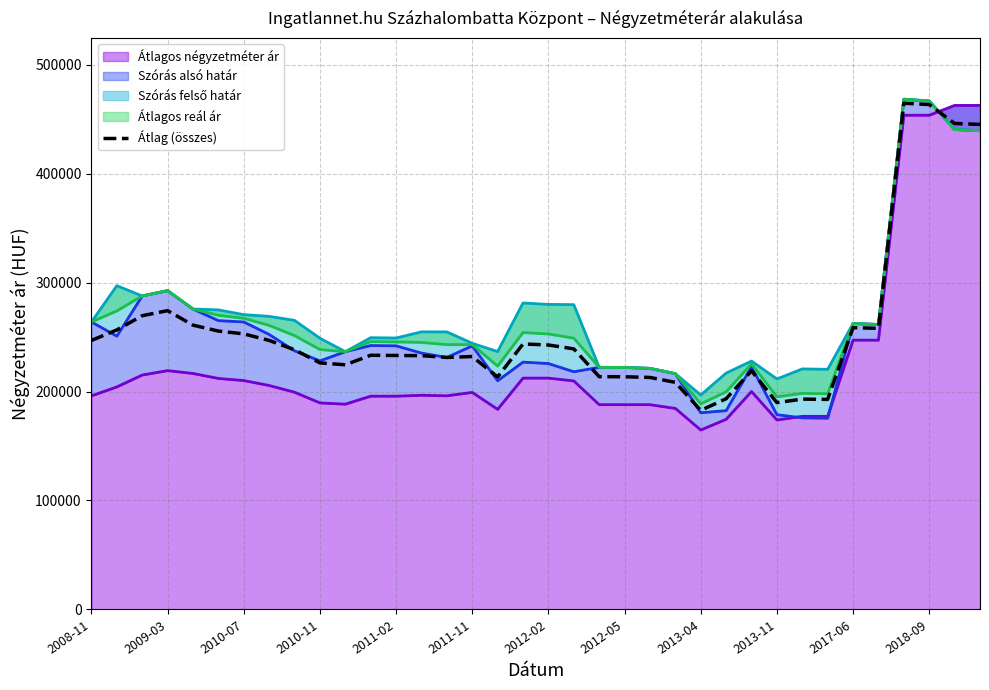

Between 2010-07 and 2011-02, which is larger?

2010-07